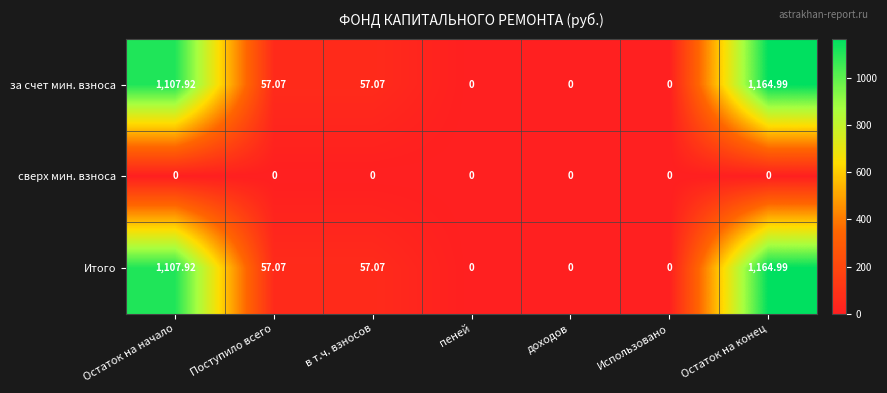

What is the difference between the highest and lowest values at в т.ч. взносов?

57.1